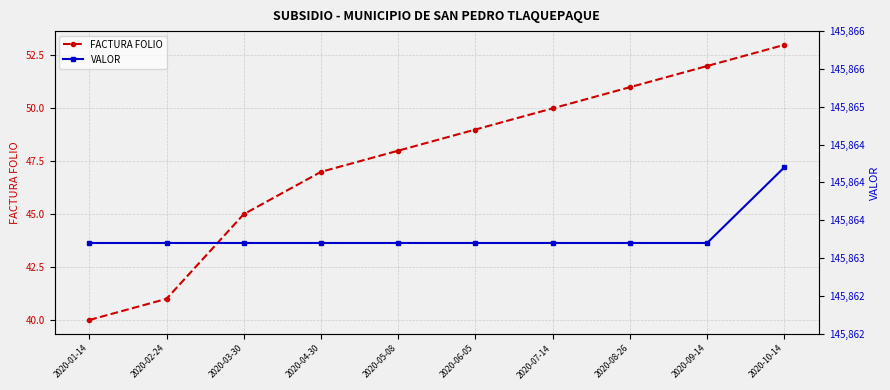

True or false: VALOR has a value of 145863.2 at 2020-07-14.

True